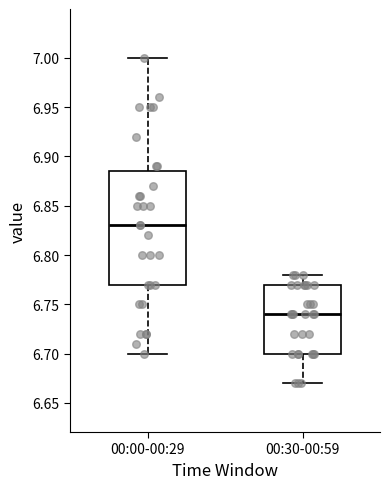

Reading left to right, read every box against the y-axis: the position of its median line, the range the box covers, and the ends of its whiskers. The values are not printed on the chart, so give them approximately, as read against the axis.

00:00-00:29: median 6.830, box 6.770 to 6.885, whiskers 6.700 to 7.000
00:30-00:59: median 6.740, box 6.700 to 6.770, whiskers 6.670 to 6.780